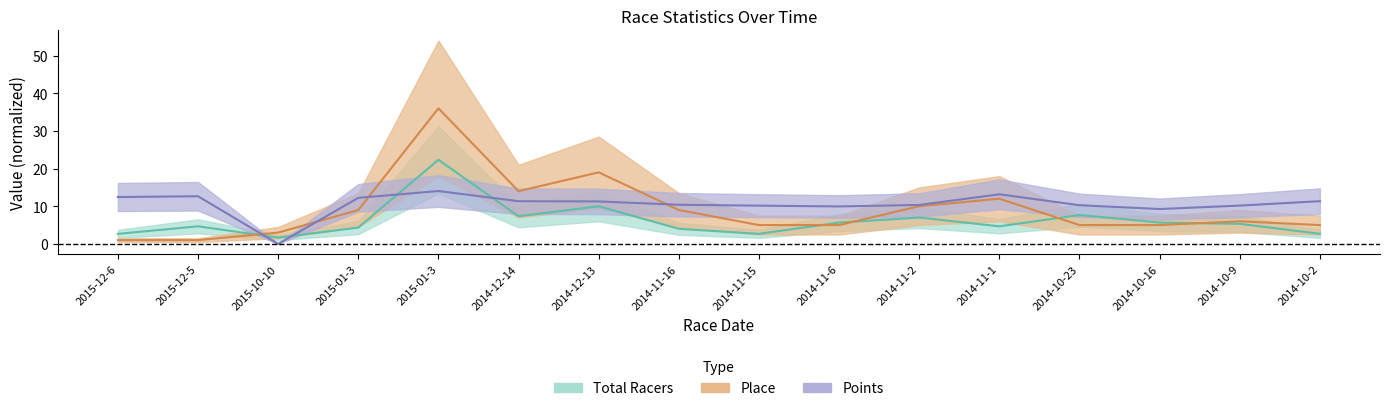

Reading left to right, extract all data points from this chart.

Total Racers: 2.7	4.7	1.7	4.3	22.3	7.3	10.0	4.0	2.7	5.7	7.0	4.7	7.7	5.7	5.3	2.7
Place: 1.0	1.0	3.0	9.0	36.0	14.0	19.0	9.0	5.0	5.0	10.0	12.0	5.0	5.0	6.0	5.0
Points: 12.4	12.6	0.0	12.2	14.0	11.3	11.3	10.4	10.2	9.9	10.3	13.2	10.3	9.3	10.2	11.3